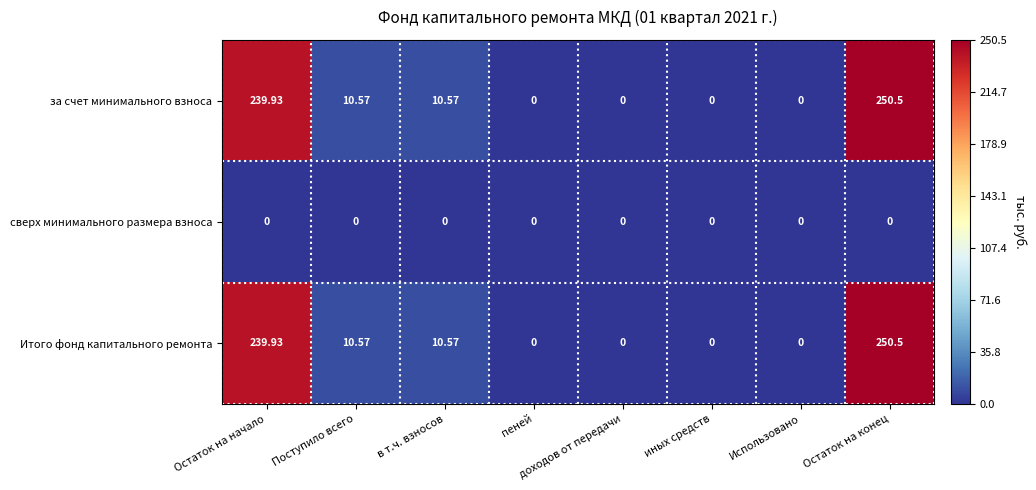

Where does the за счет минимального взноса series first go above 10?

Остаток на начало